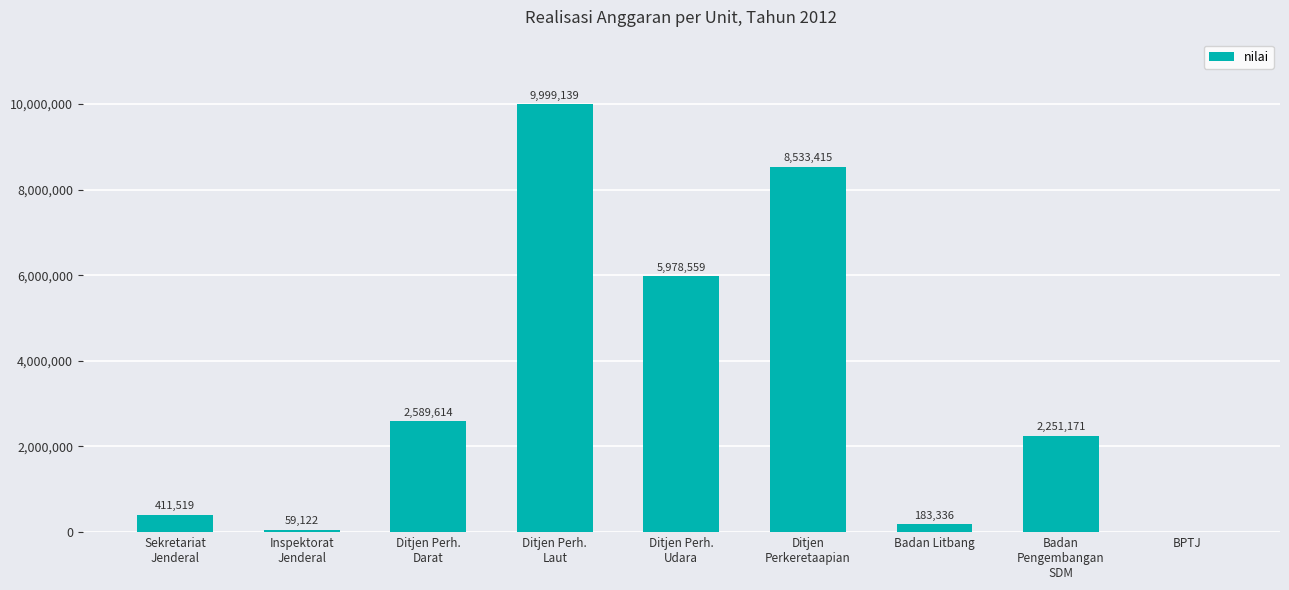

Are the bars horizontal?

No